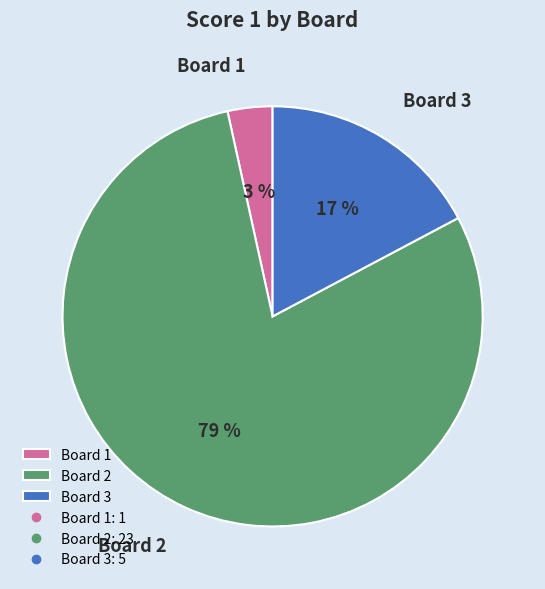

Which has a higher value, Board 3 or Board 2?

Board 2